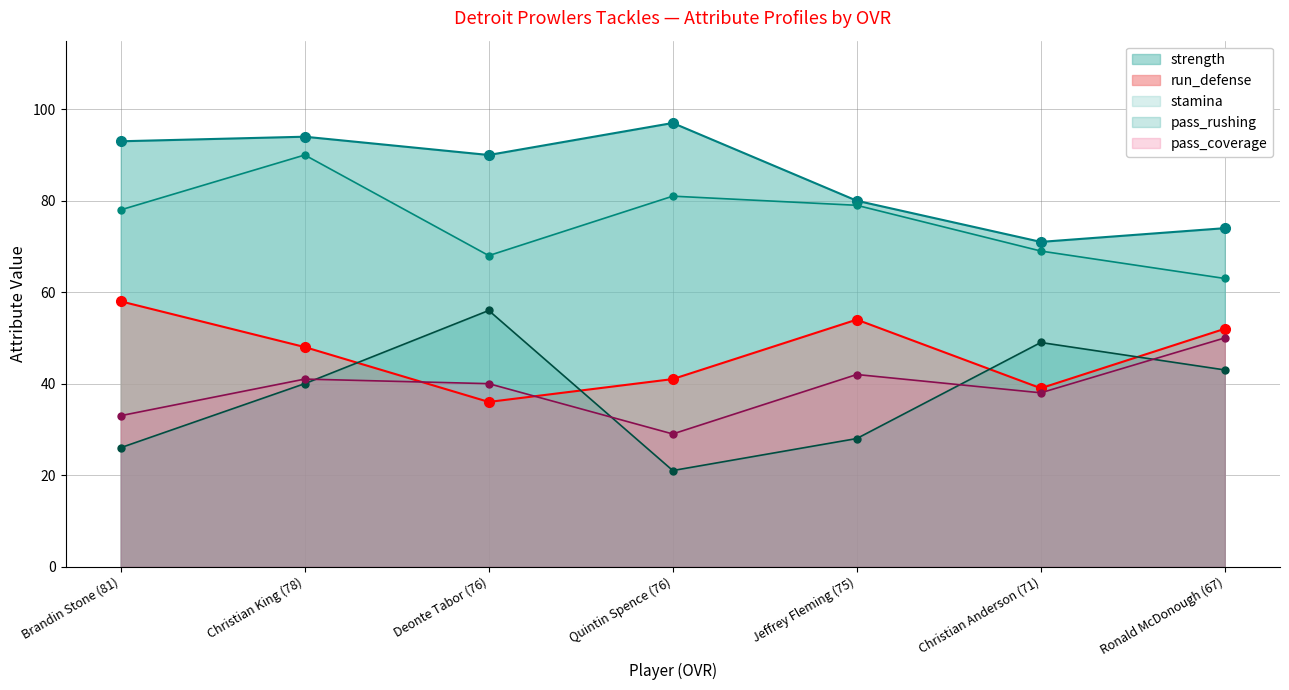

Which series has the largest total across all categories?

strength